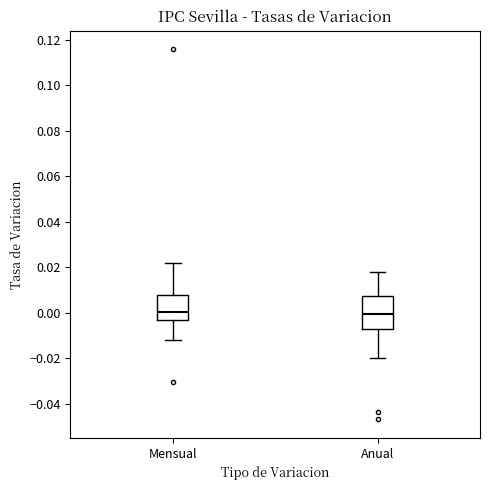

Reading left to right, transcribe this box plot: for each box, give where its median line is, the range the box spans, and where its two whiskers end, as read against the y-axis. The values are not printed on the chart, so give them approximately, as read against the axis.

Mensual: median 0.000, box -0.004 to 0.008, whiskers -0.012 to 0.022
Anual: median 0.000, box -0.008 to 0.008, whiskers -0.020 to 0.018